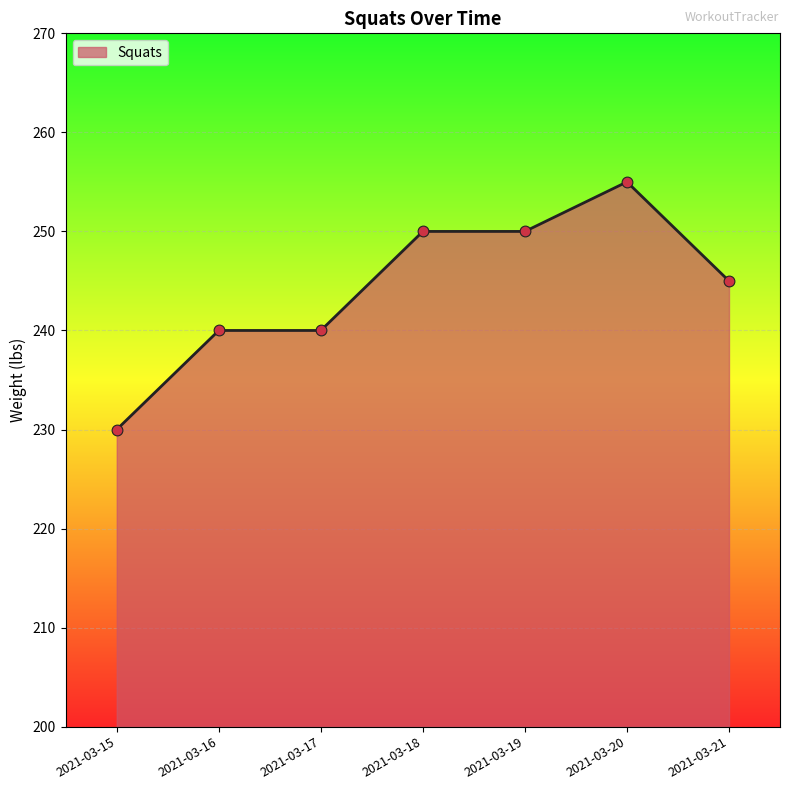

Approximately how many times larger is the value at 2021-03-17 compared to 2021-03-18?

1.0